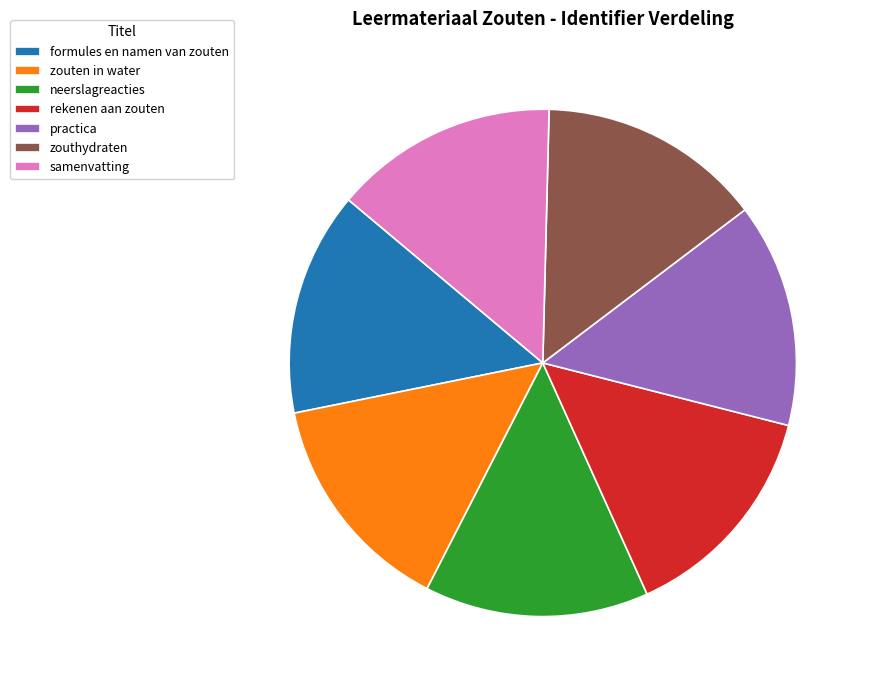

Is it true that zouten in water is 23% of the pie?

False